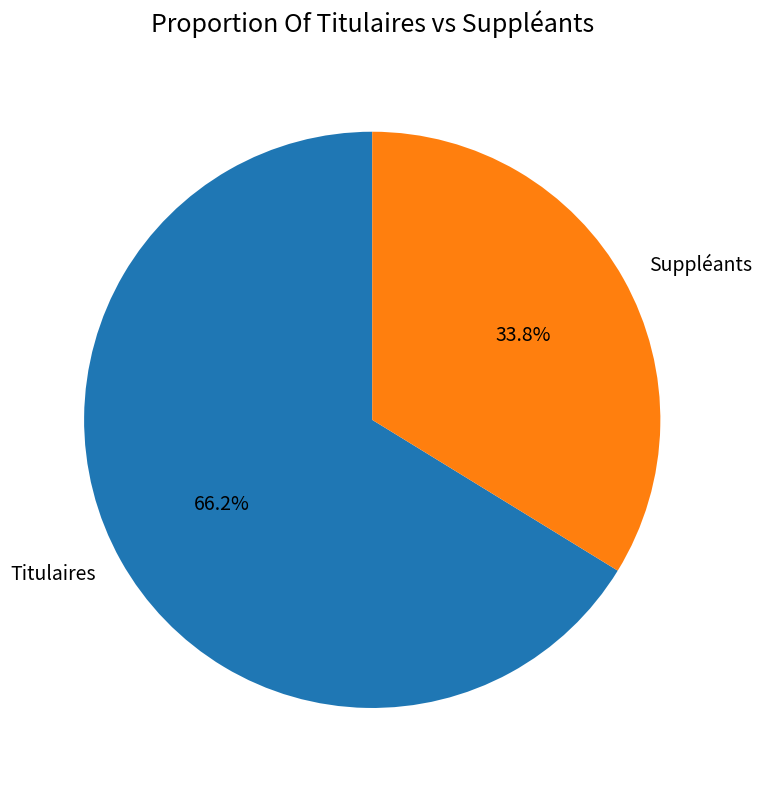

Is it true that Titulaires is 66% of the pie?

True